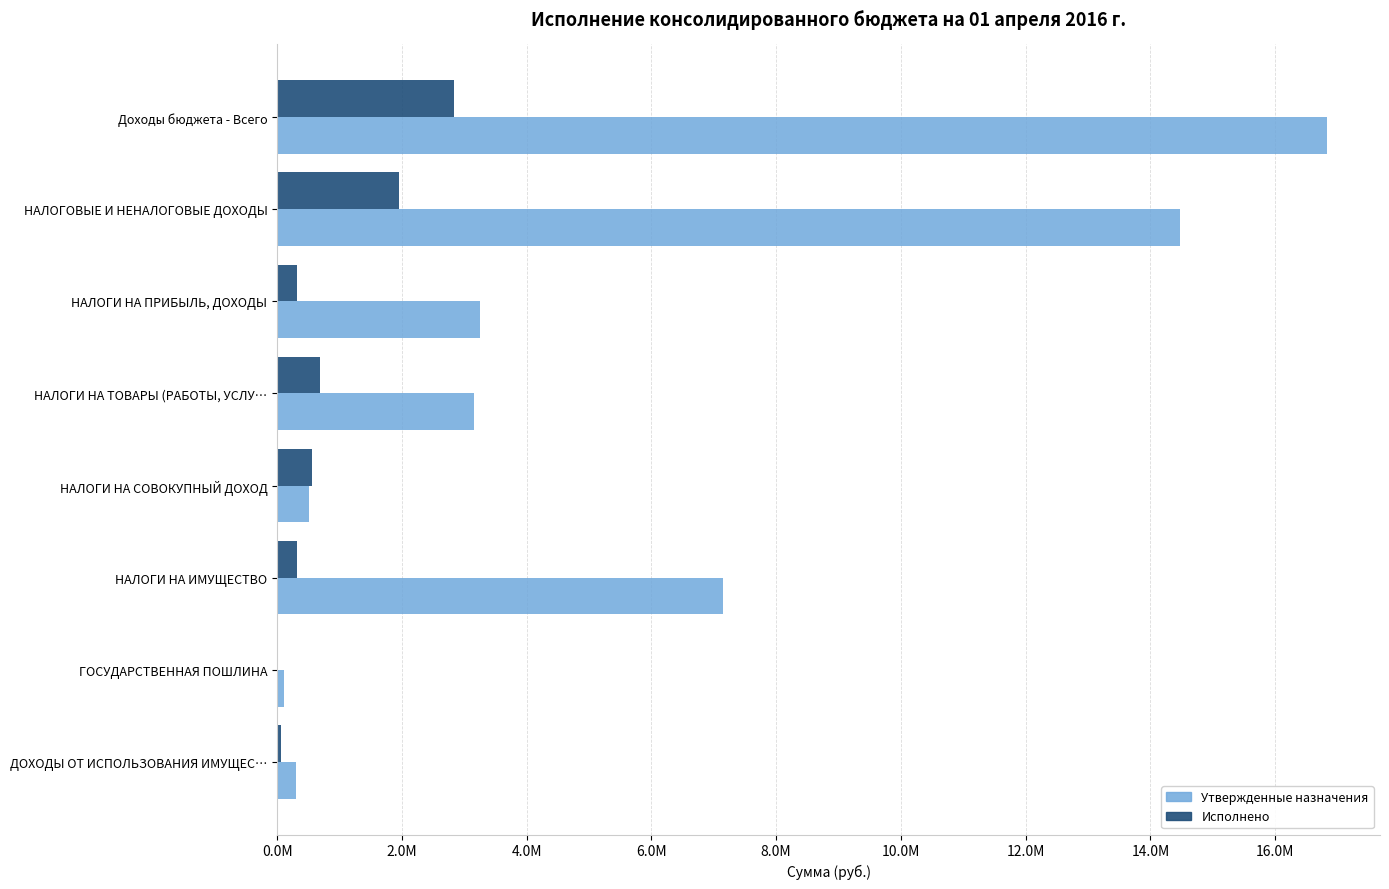

What is the value of the Исполнено bar at the 8th from the left?

56501.5